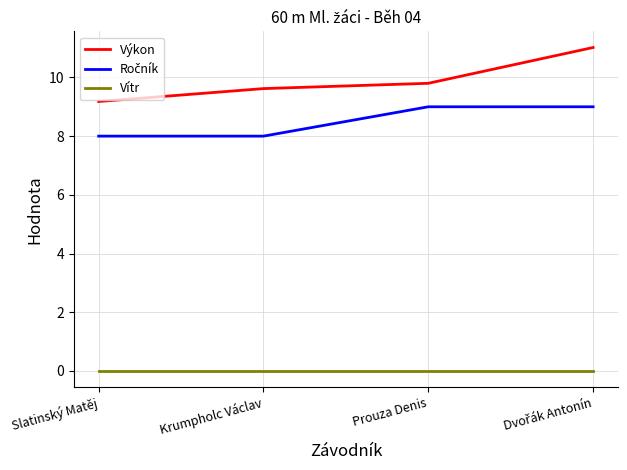

What position from the left is Slatinský Matěj?

1